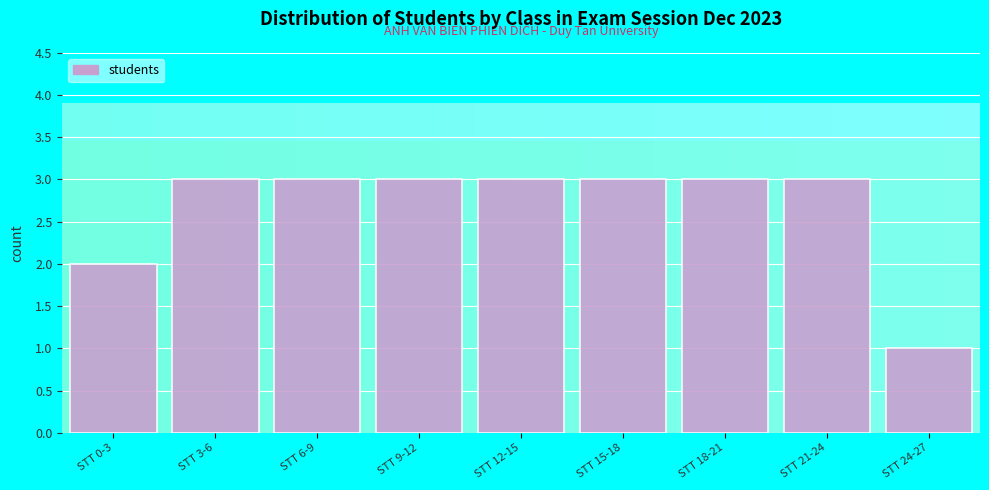

Reading left to right, transcribe all the data shown in this chart.

2	3	3	3	3	3	3	3	1